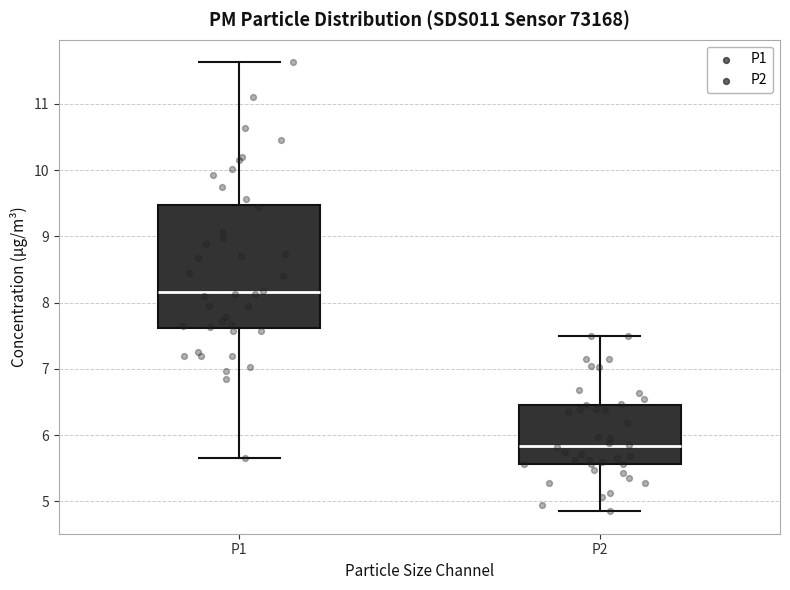

Which box's median line is the lowest?

P2